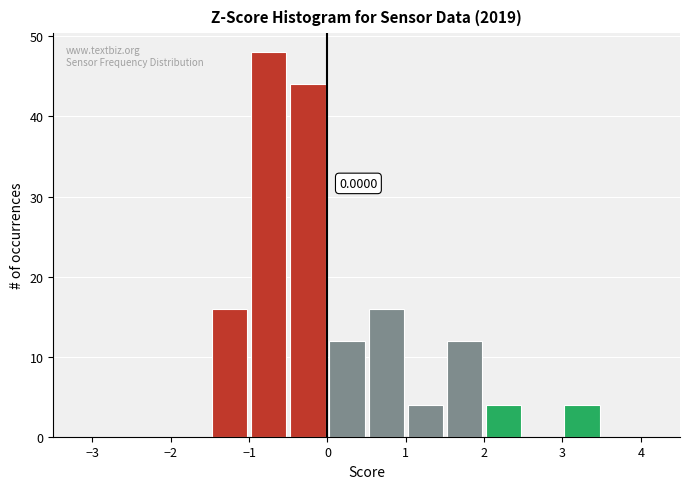

Which range on the x-axis has the tallest bar?

-1.0 to -0.5